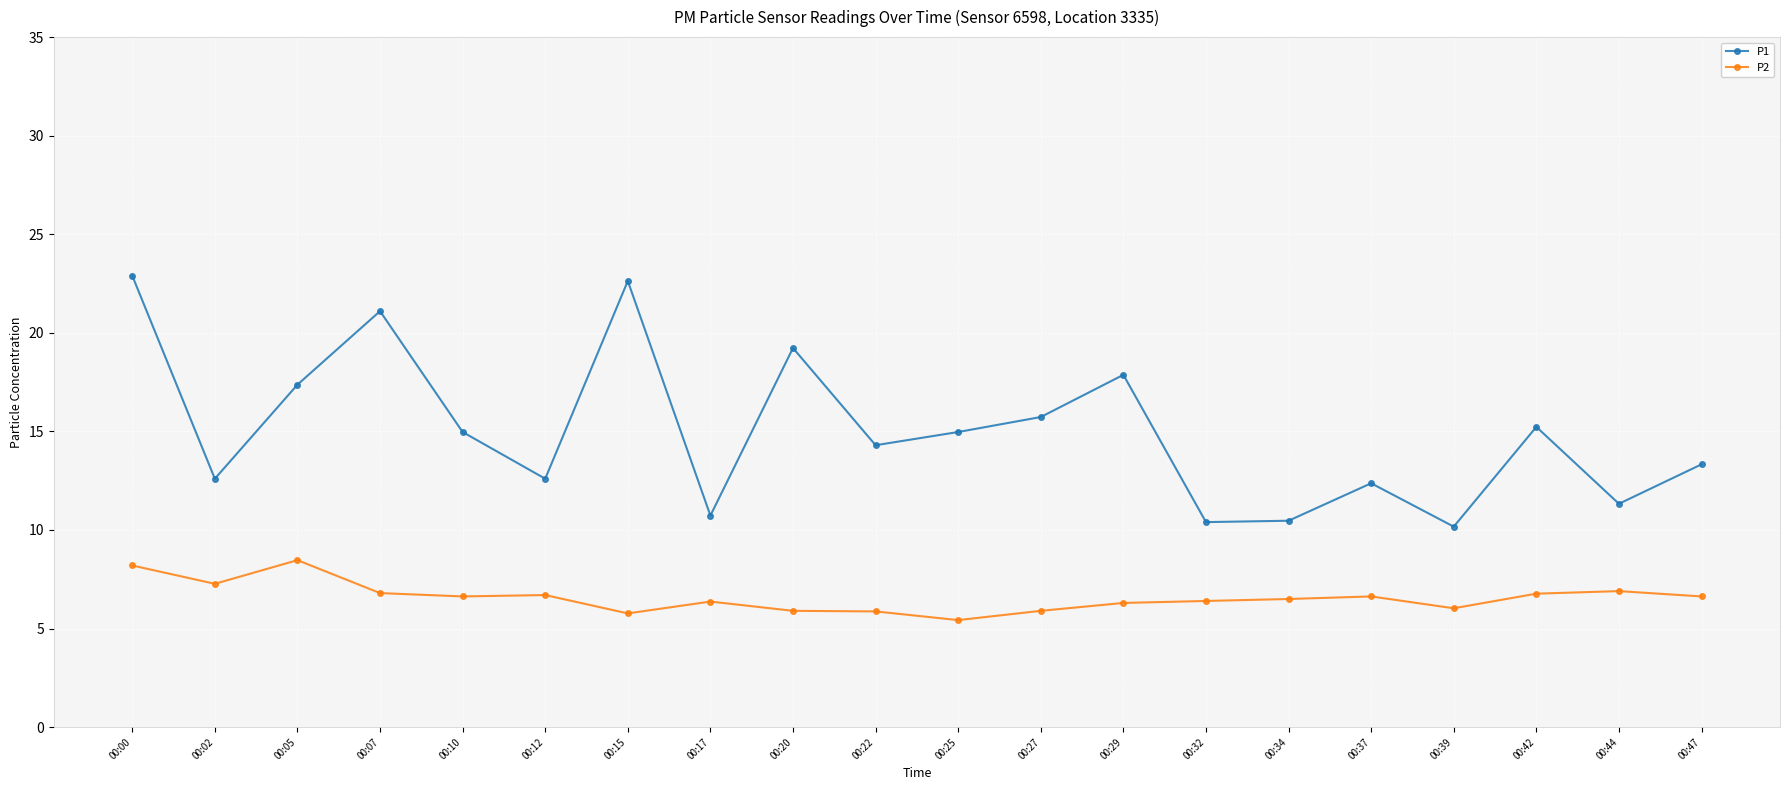

Which series has the largest range (max minus min)?

P1